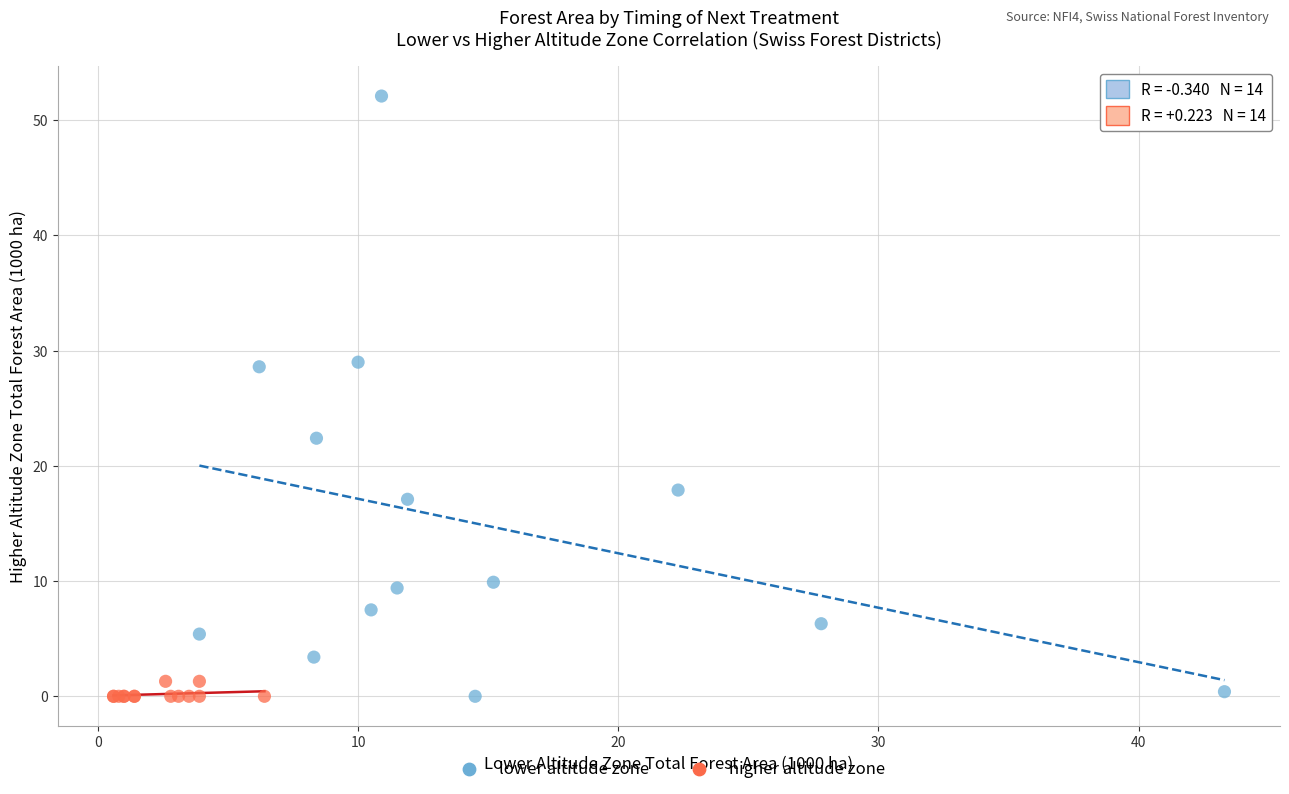

Which series has the largest Y range (max minus min)?

lower altitude zone